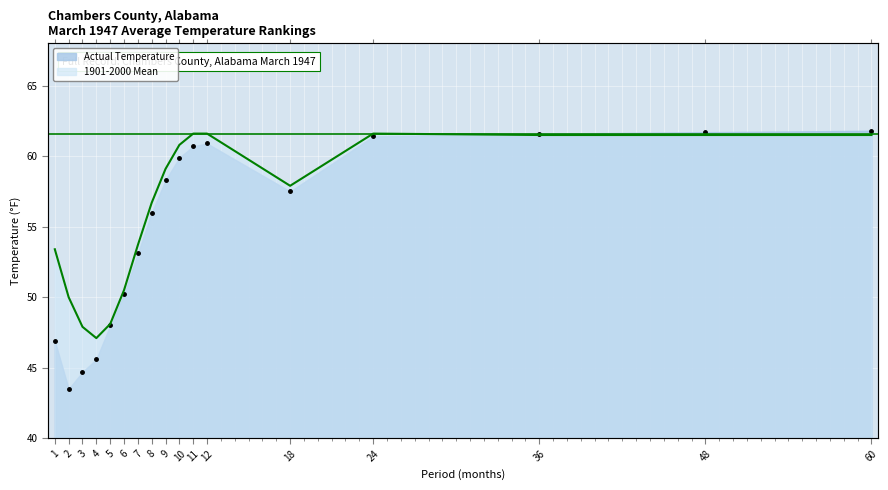

Which series has the largest range (max minus min)?

Actual Temperature